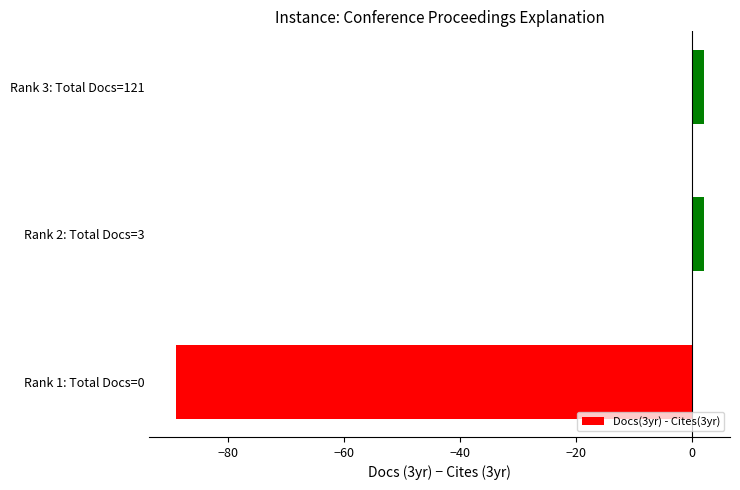

The value at Rank 1: Total Docs=0 is -89. True or false?

True